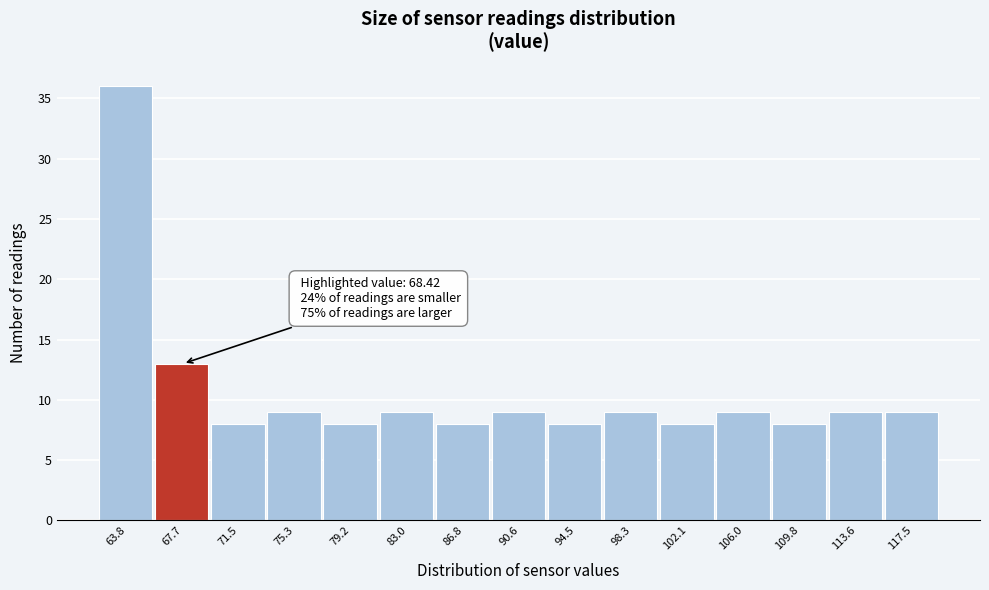

Reading left to right, list all the values displayed in this chart.

36	13	8	9	8	9	8	9	8	9	8	9	8	9	9